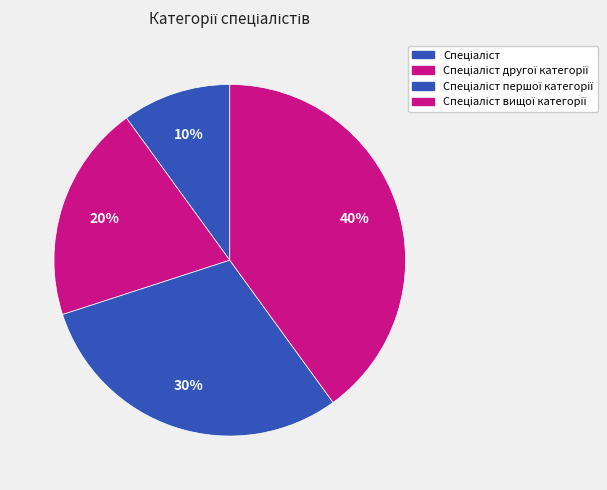

How many segments does this pie chart have?

4